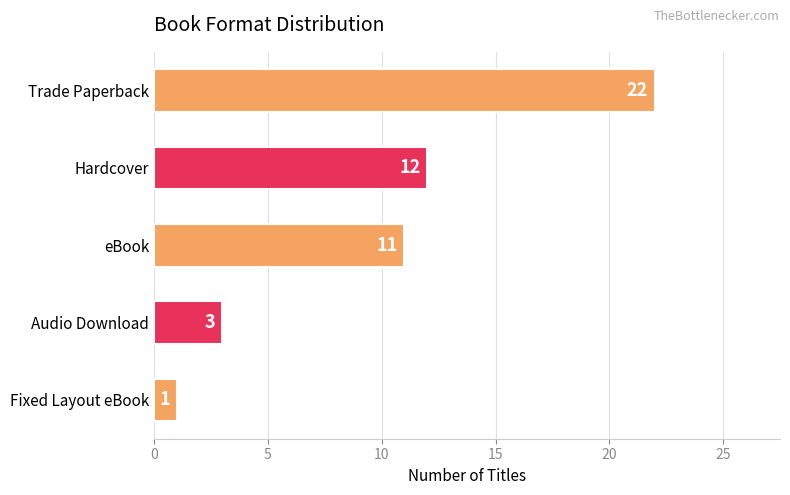

Approximately how many times larger is the value at Hardcover compared to eBook?

1.1